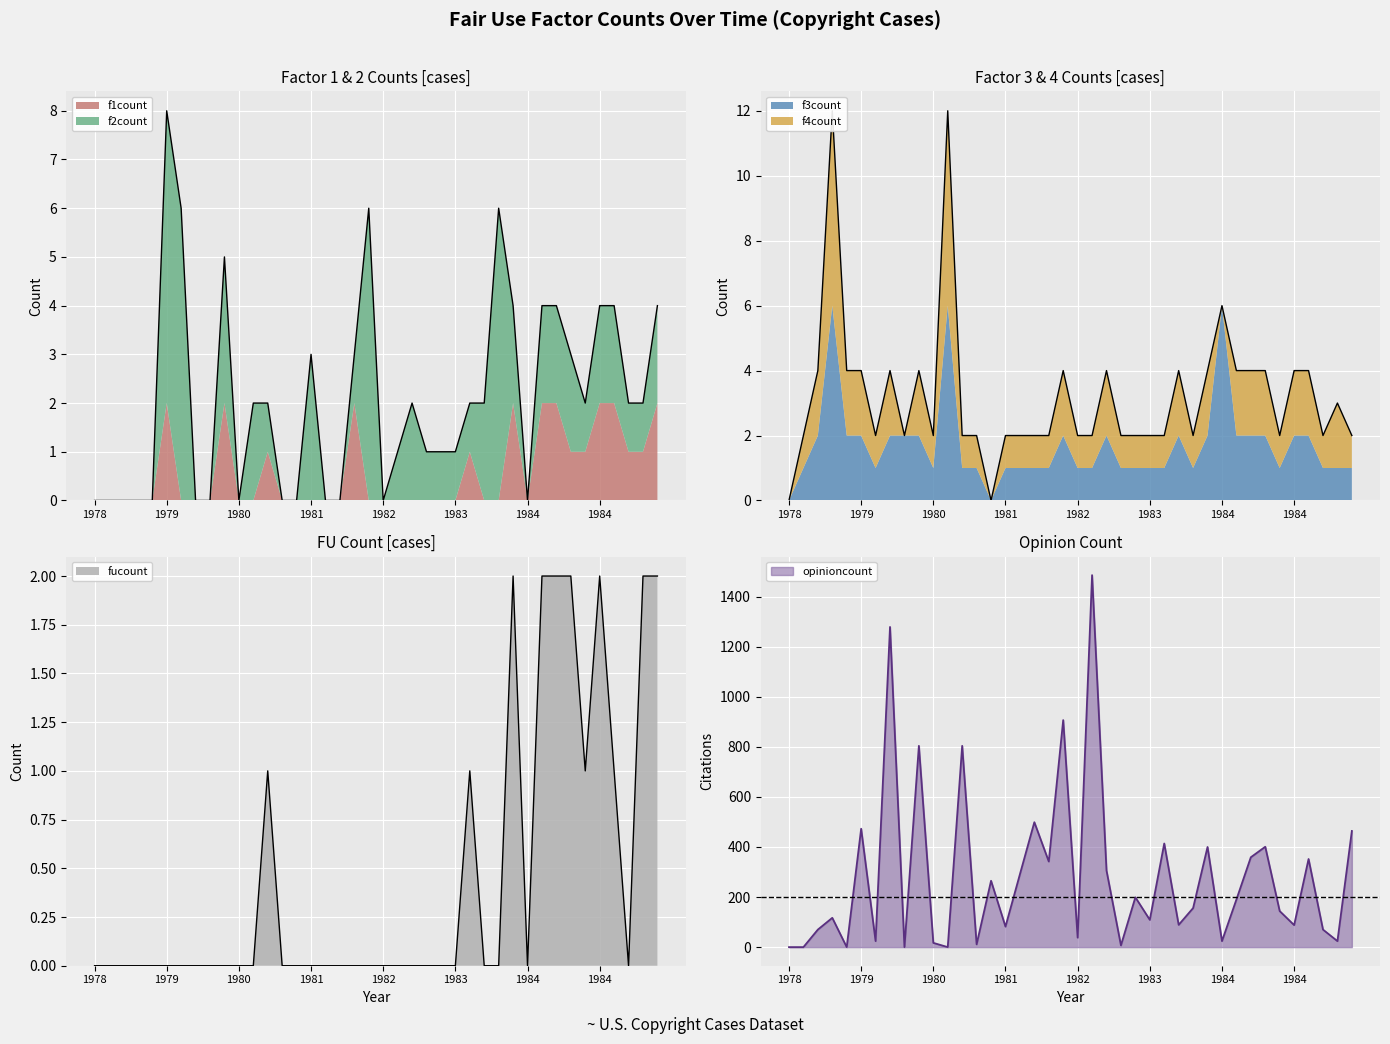

Count the number of data series in this chart.

6